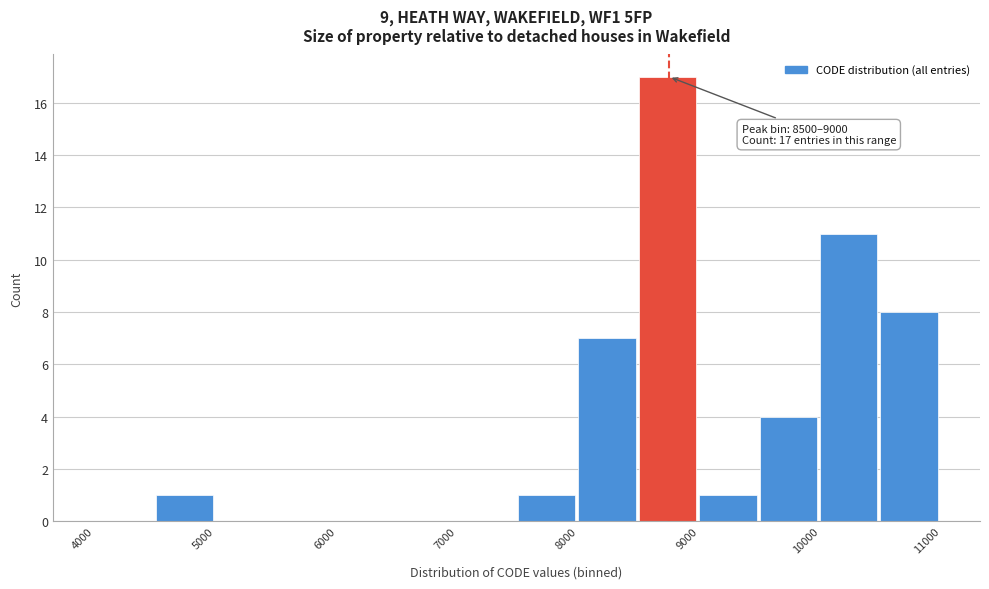

Over which range of the x-axis is the bar tallest?

8500 to 9000